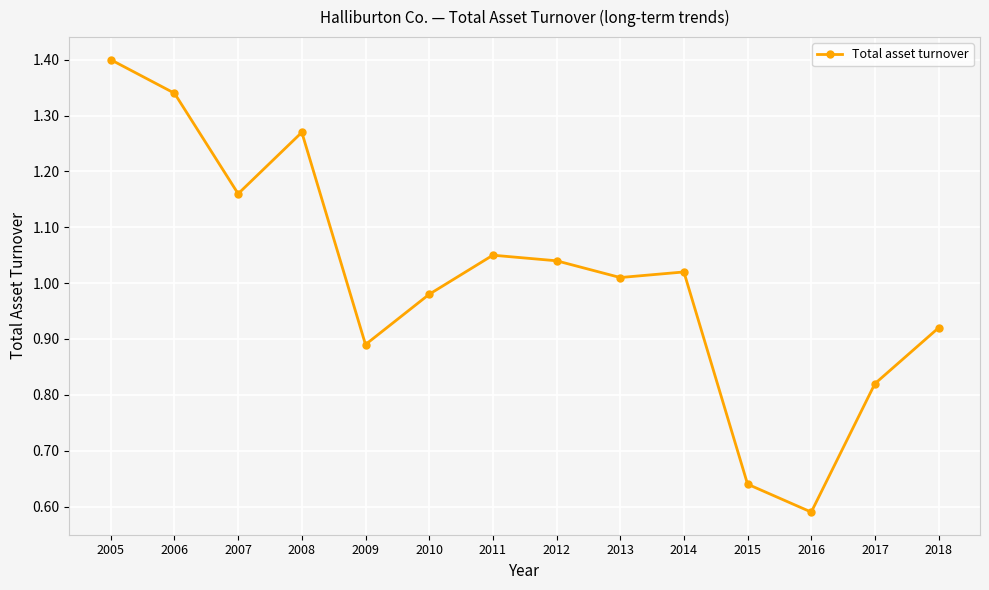

Between 2007 and 2015, which is larger?

2007